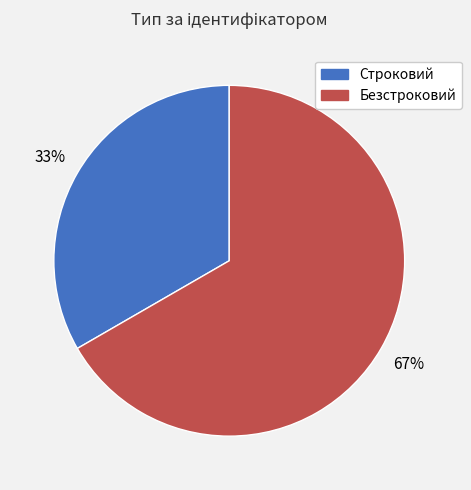

Rank the categories by value from lowest to highest.

Строковий, Безстроковий